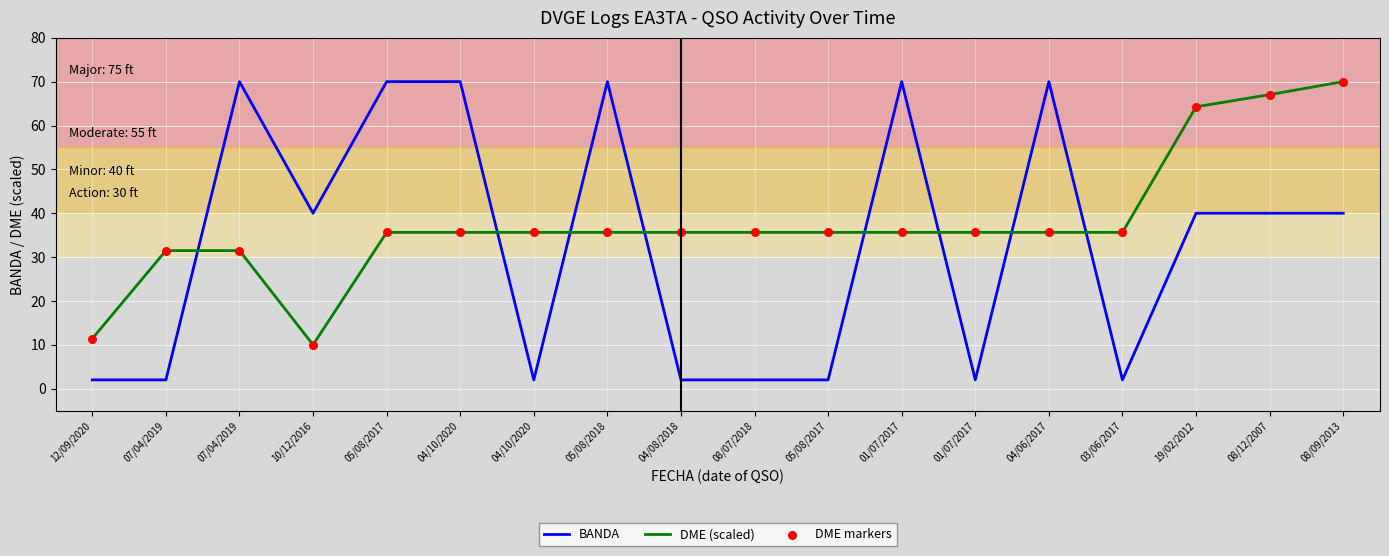

Which series has the largest total across all categories?

DME (scaled)